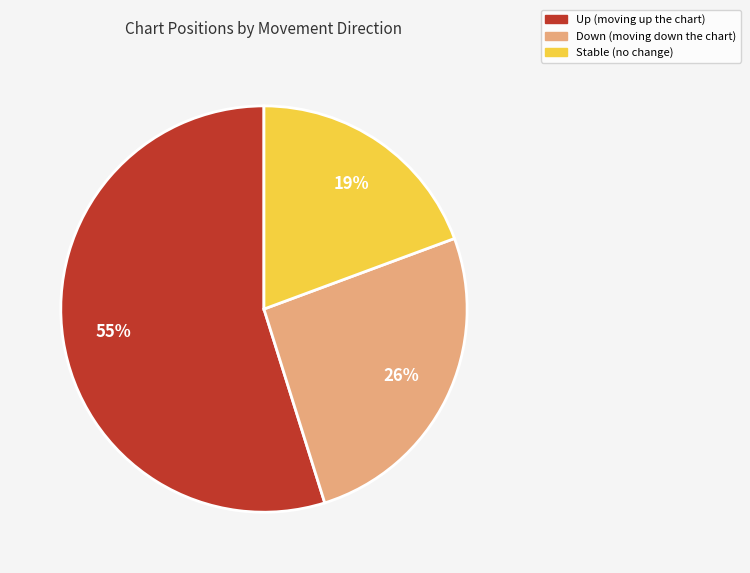

Does any single category account for the majority?

Yes